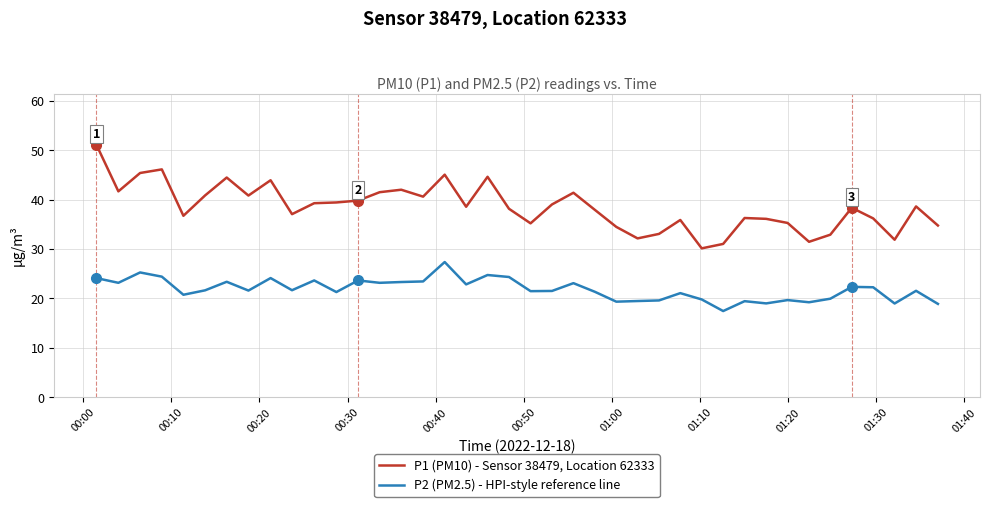

Which series has the widest spread of values?

P1 (PM10) - Sensor 38479, Location 62333